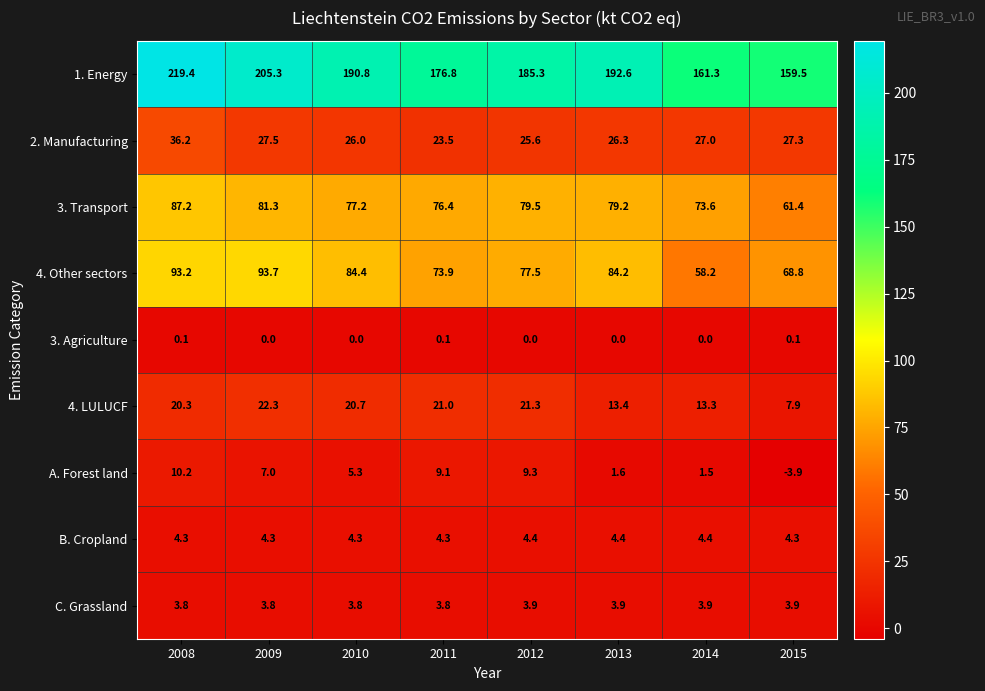

Which label corresponds to the smallest value in the chart?

2015